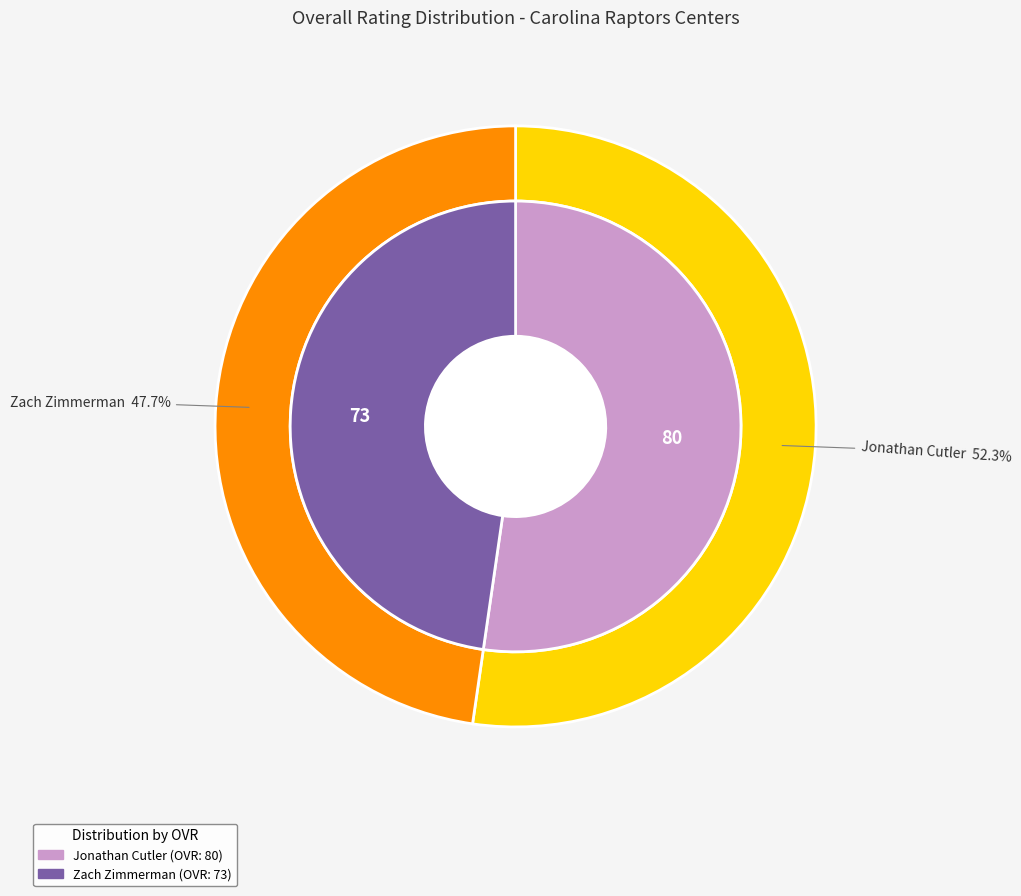

To the nearest percent, what is the combined percentage of Jonathan and Zach?

100%